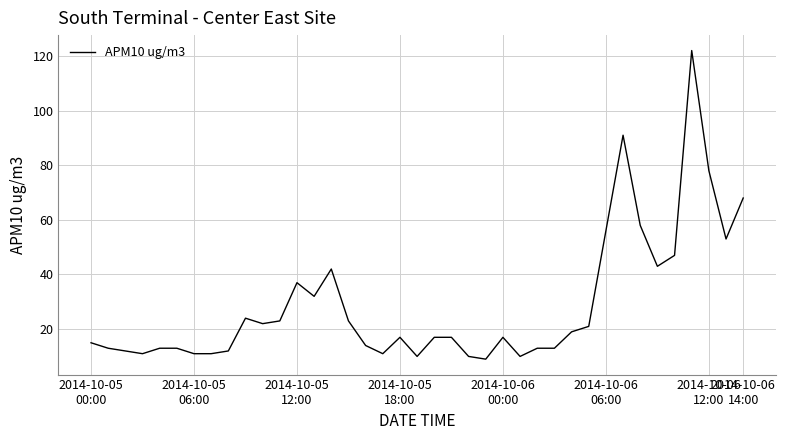

What is the greatest value displayed?

122